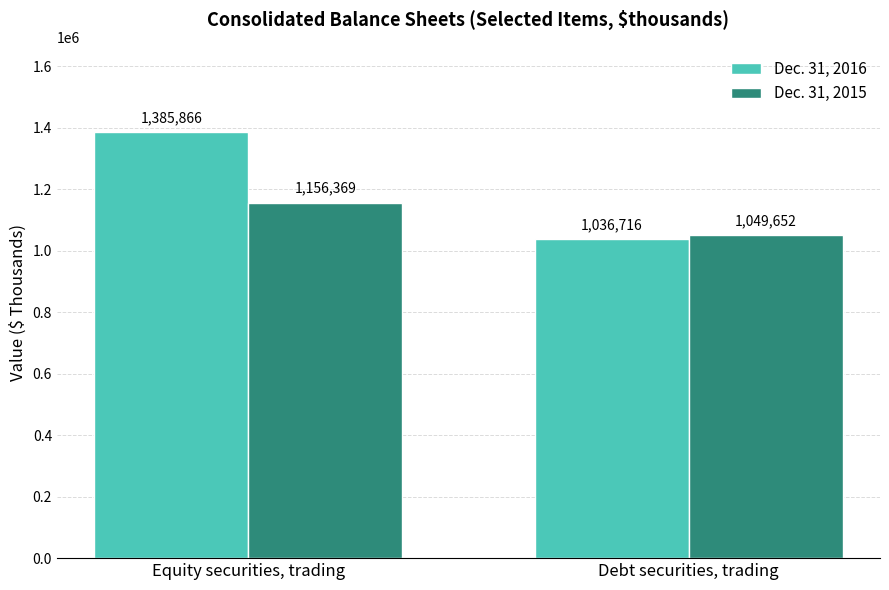

What are all the series names shown in the legend?

Dec. 31, 2016, Dec. 31, 2015